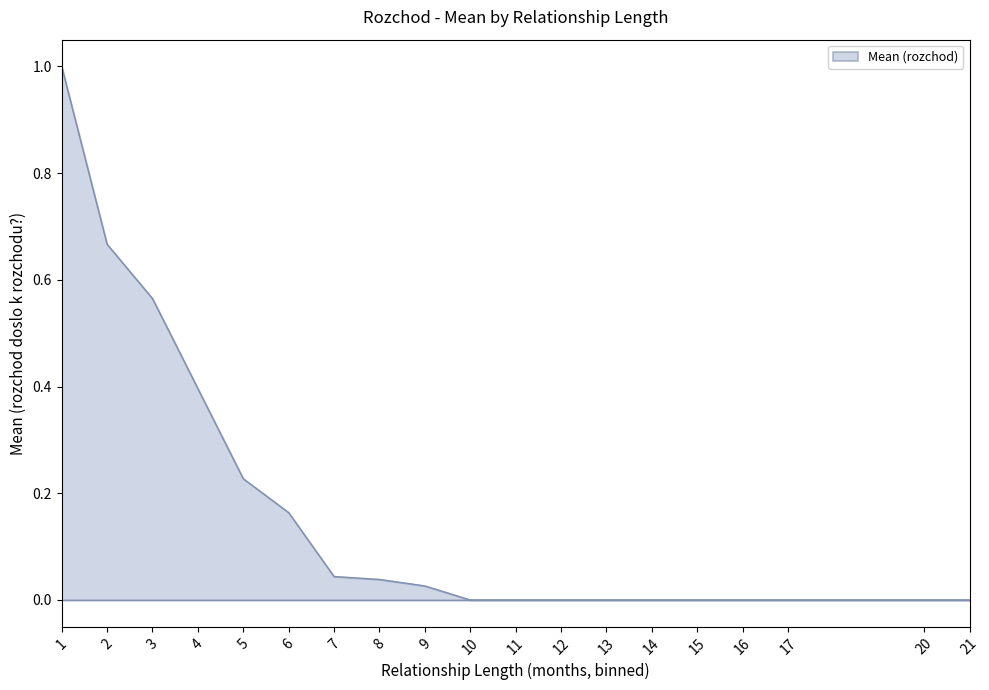

Does the chart have visible grid lines?

No